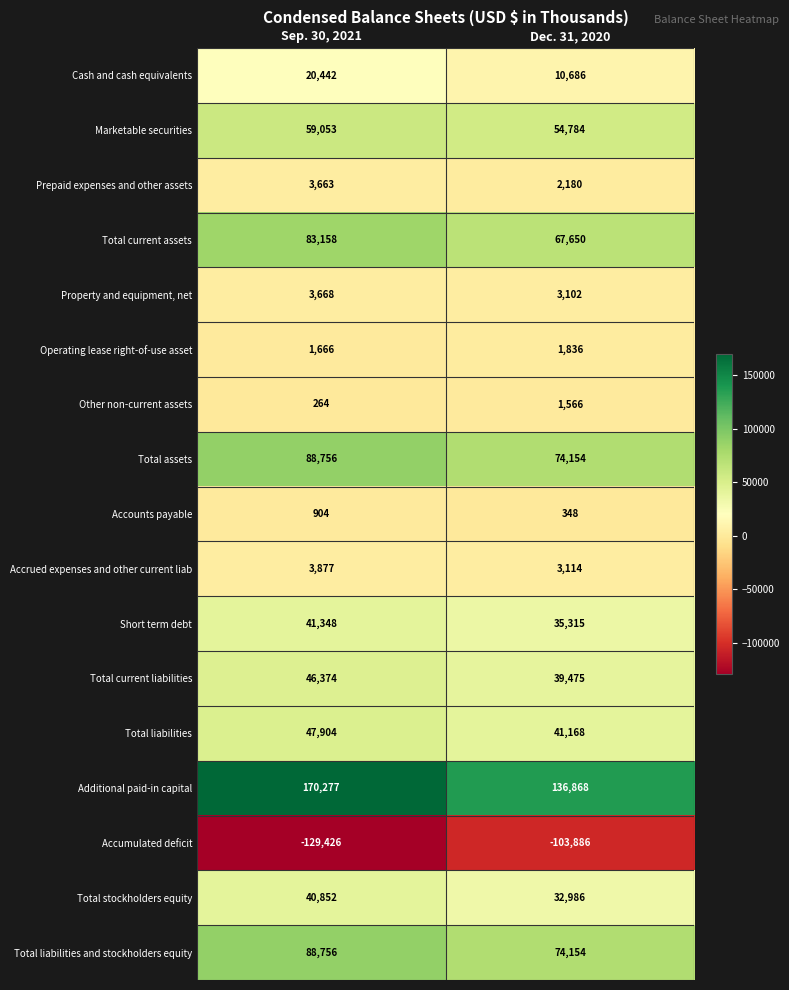

What is the greatest value displayed?

170277